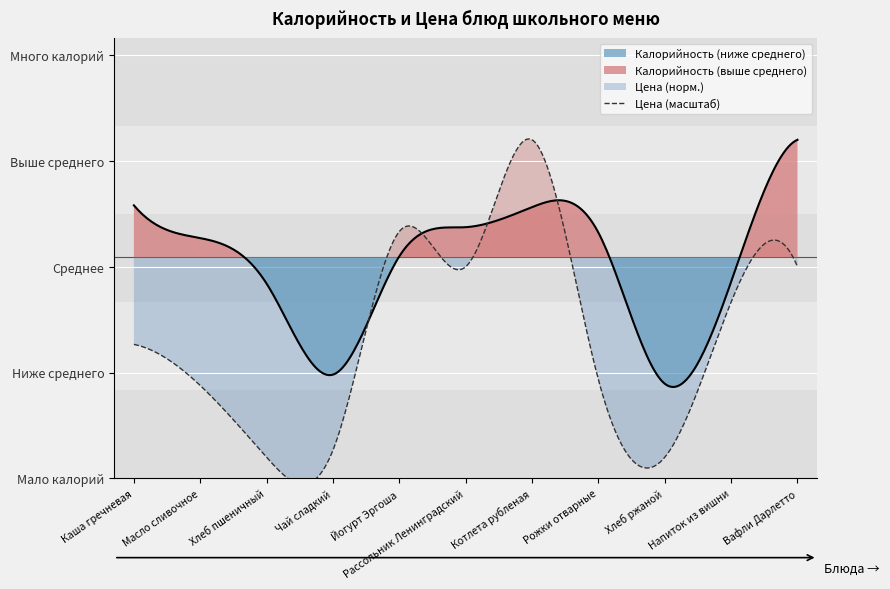

What is the total value across all series at Хлеб пшеничный?

110.0